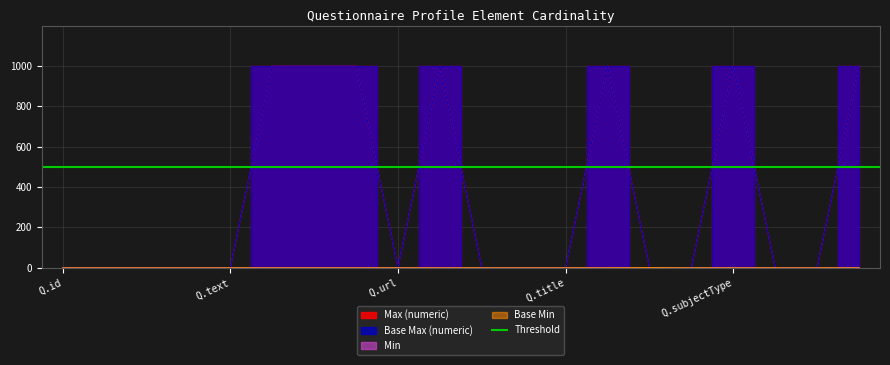

What is the label of the 17th point from the left?

Q.subjectType